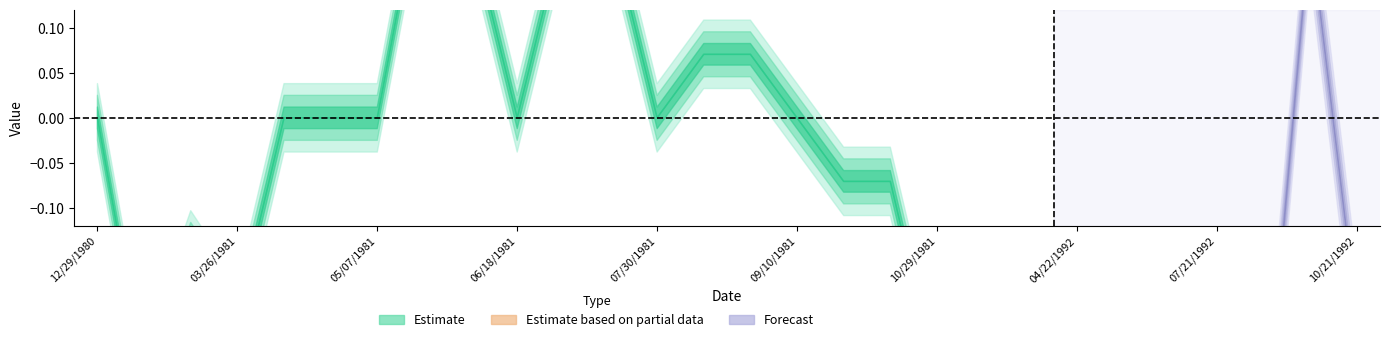

What is the minimum value shown in the chart?

-0.3